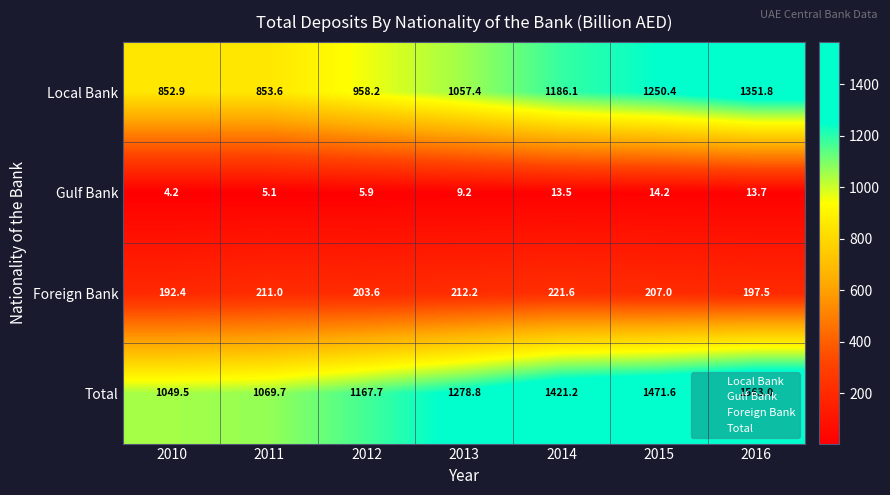

What is the difference between the maximum and minimum values in the Foreign Bank series?

29.2